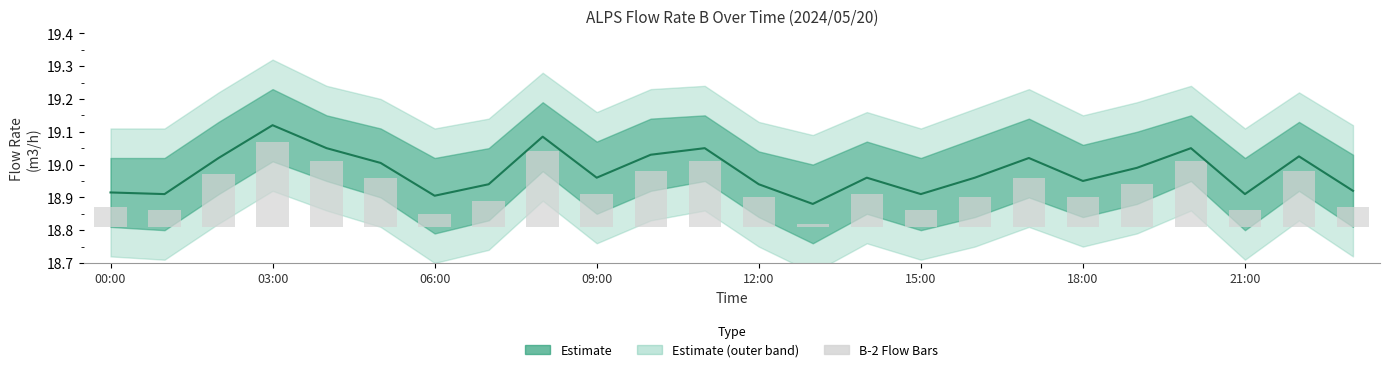

Rank the series by their maximum value, from highest to lowest.

Estimate, ALPS-B-2 flow bars